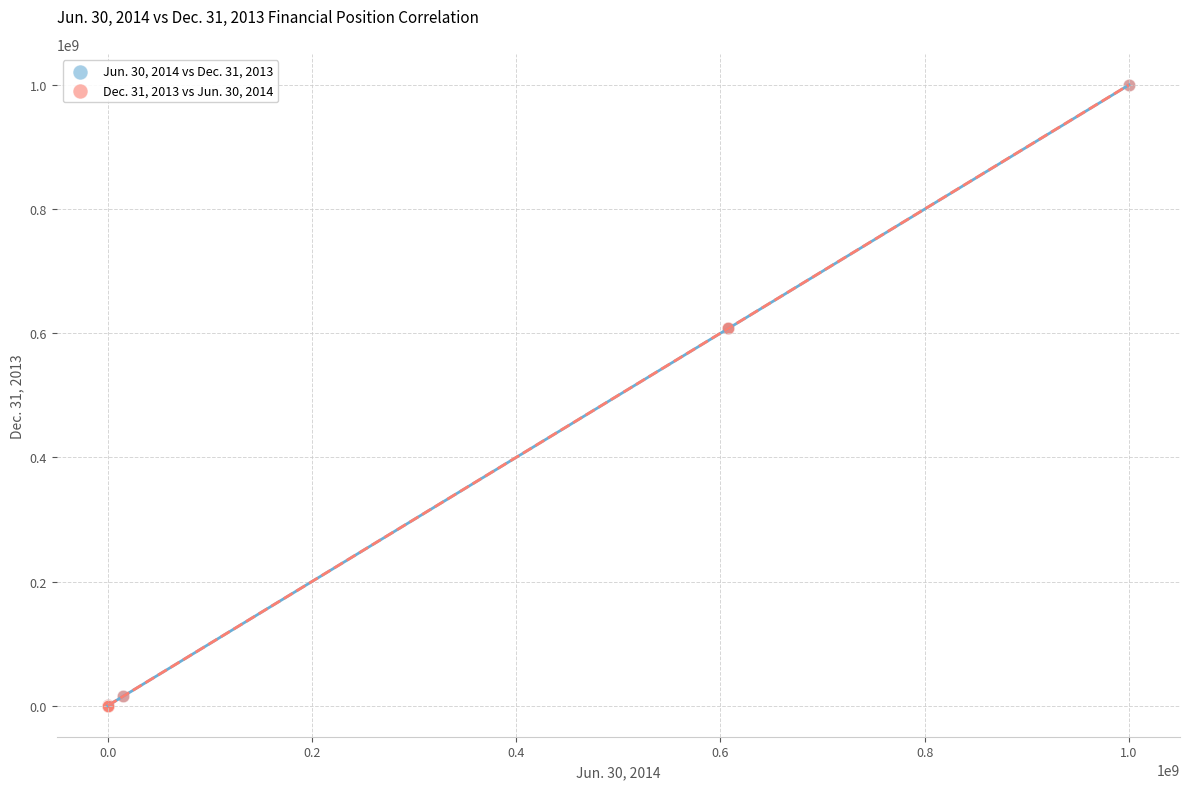

What are all the series names shown in the legend?

Jun. 30, 2014 vs Dec. 31, 2013, Dec. 31, 2013 vs Jun. 30, 2014